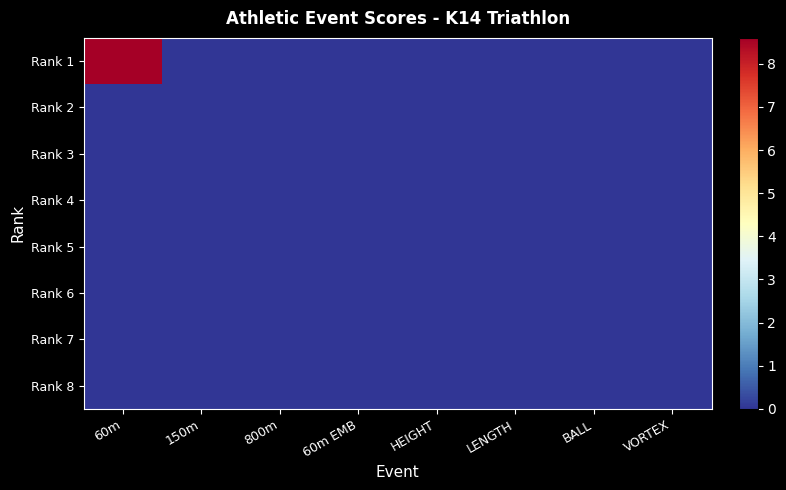

Reading left to right, transcribe all the data shown in this chart.

Rank 1: 60m=8.6	150m=0.0	800m=0.0	60m EMB=0.0	HEIGHT=0.0	LENGTH=0.0	BALL=0.0	VORTEX=0.0
Rank 2: 60m=0.0	150m=0.0	800m=0.0	60m EMB=0.0	HEIGHT=0.0	LENGTH=0.0	BALL=0.0	VORTEX=0.0
Rank 3: 60m=0.0	150m=0.0	800m=0.0	60m EMB=0.0	HEIGHT=0.0	LENGTH=0.0	BALL=0.0	VORTEX=0.0
Rank 4: 60m=0.0	150m=0.0	800m=0.0	60m EMB=0.0	HEIGHT=0.0	LENGTH=0.0	BALL=0.0	VORTEX=0.0
Rank 5: 60m=0.0	150m=0.0	800m=0.0	60m EMB=0.0	HEIGHT=0.0	LENGTH=0.0	BALL=0.0	VORTEX=0.0
Rank 6: 60m=0.0	150m=0.0	800m=0.0	60m EMB=0.0	HEIGHT=0.0	LENGTH=0.0	BALL=0.0	VORTEX=0.0
Rank 7: 60m=0.0	150m=0.0	800m=0.0	60m EMB=0.0	HEIGHT=0.0	LENGTH=0.0	BALL=0.0	VORTEX=0.0
Rank 8: 60m=0.0	150m=0.0	800m=0.0	60m EMB=0.0	HEIGHT=0.0	LENGTH=0.0	BALL=0.0	VORTEX=0.0